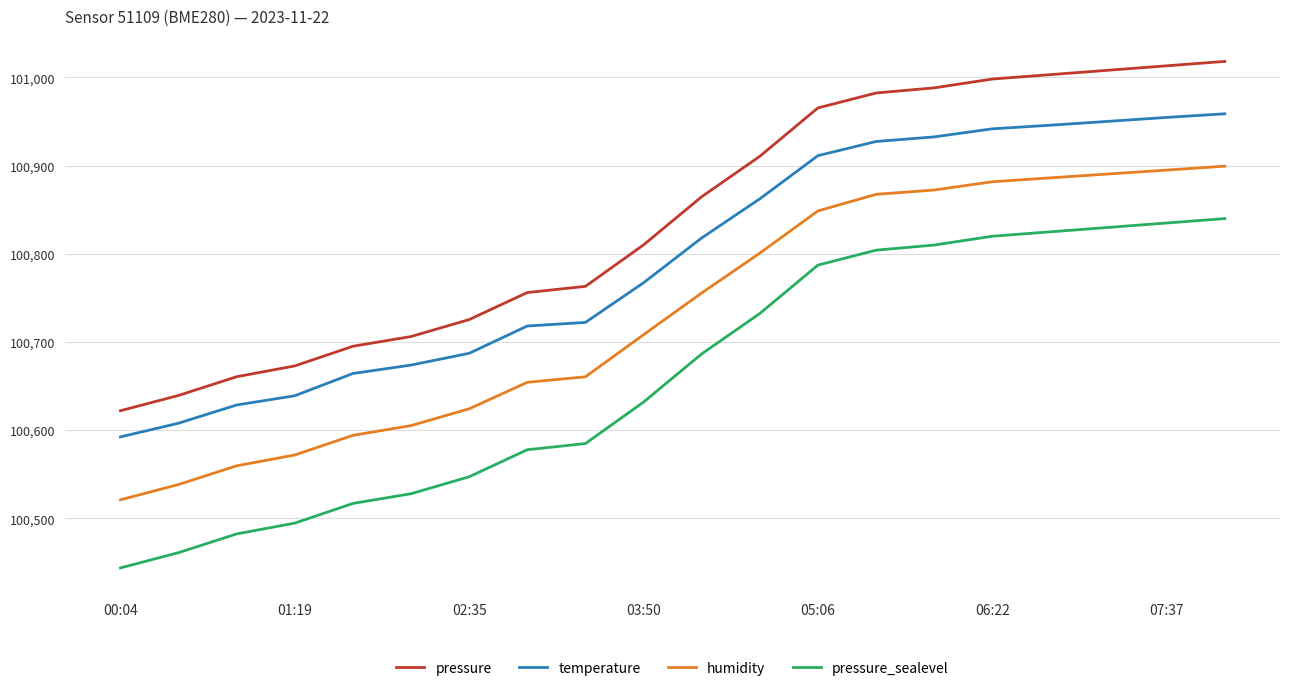

How many values in the pressure_sealevel series exceed 100686?

10